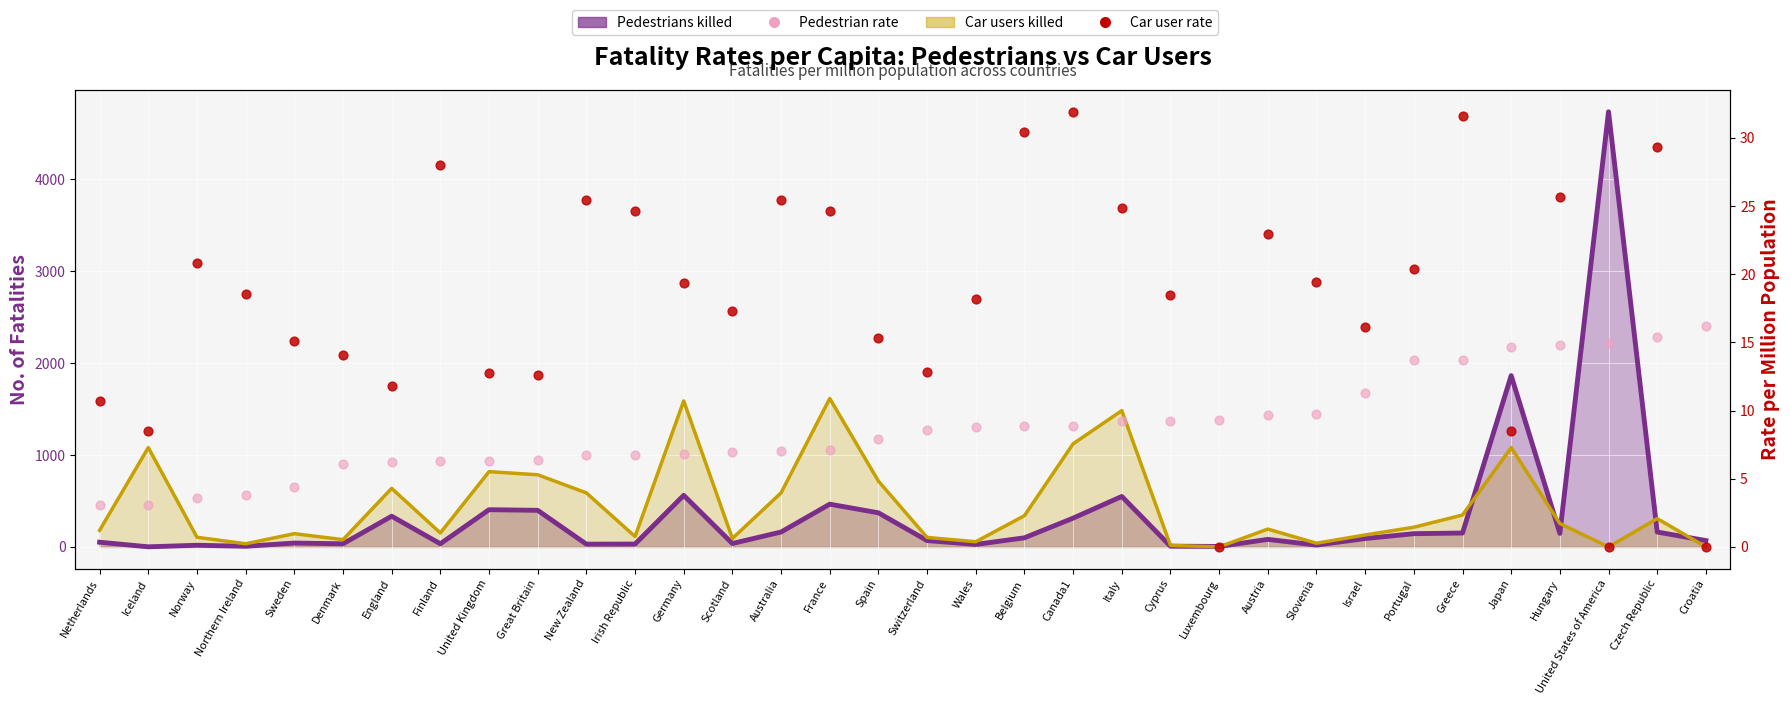

Is the value of Car user rate (per million) at Sweden greater than the value of Pedestrian rate (per million) at Australia?

Yes